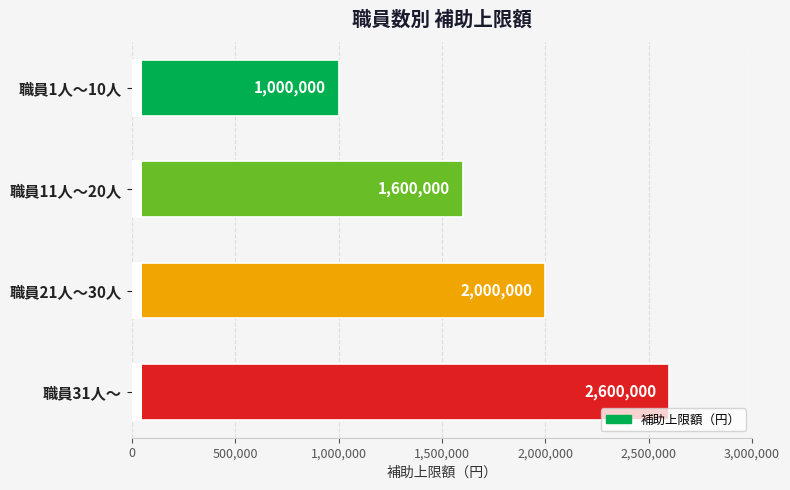

What is the maximum value shown in the chart?

2600000